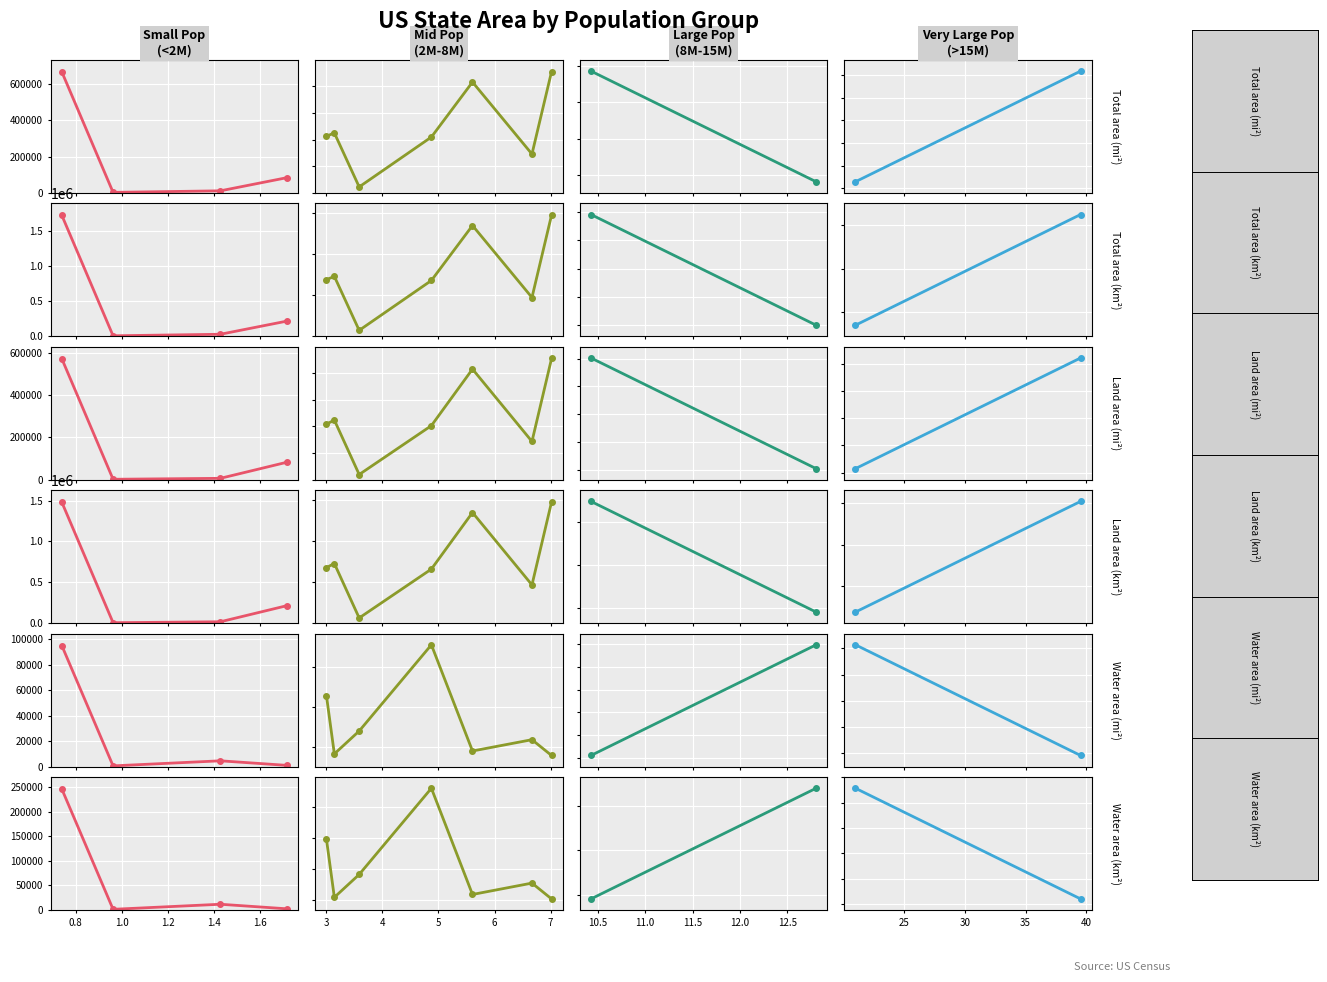

How many data points does each series have?

2